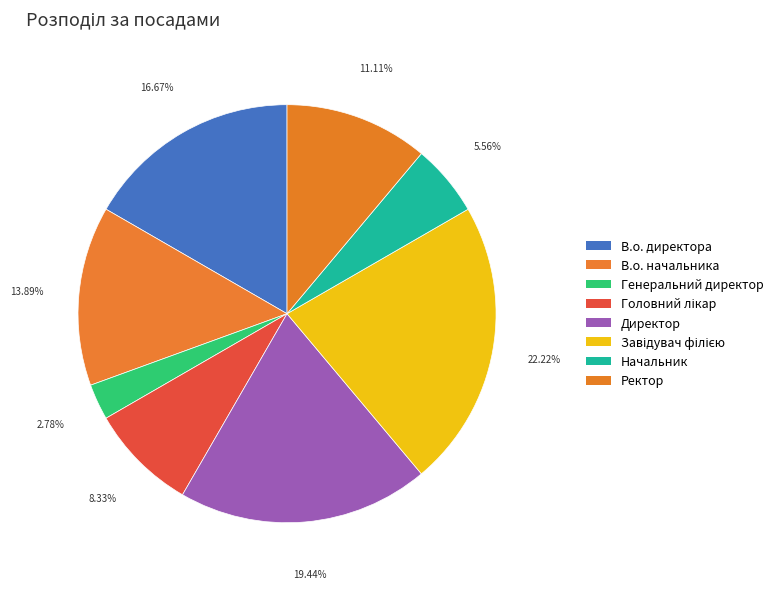

How many segments does this pie chart have?

8